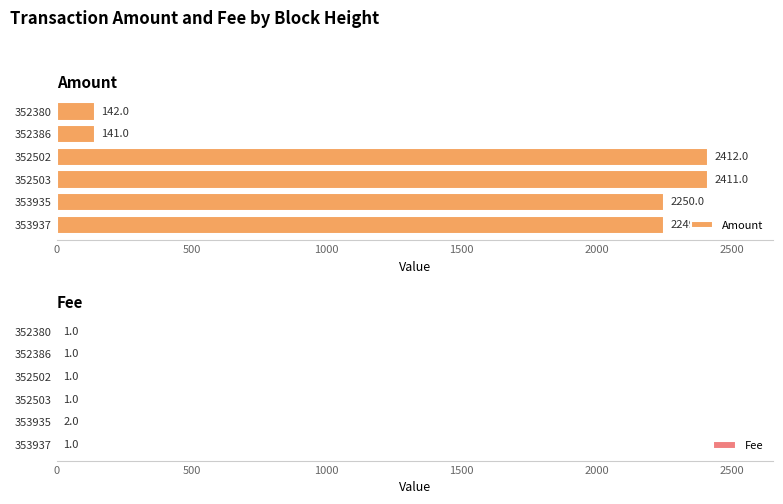

Rank the series by their average value, from lowest to highest.

Fee, Amount